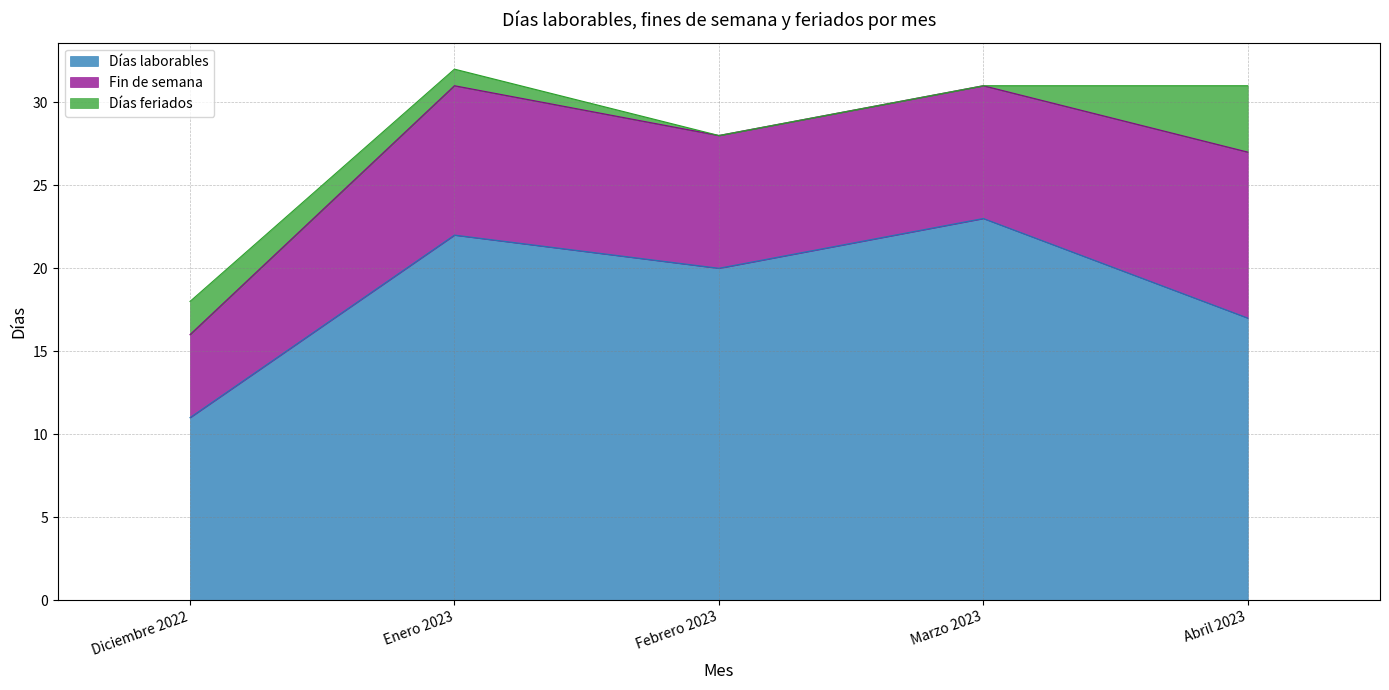

At which label does Días feriados first exceed 1?

Diciembre 2022